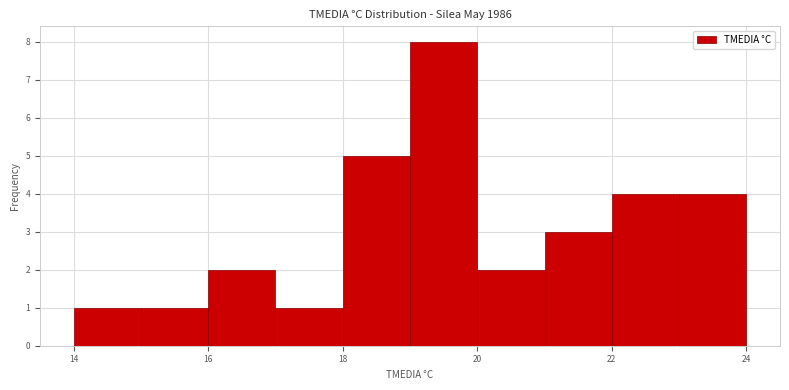

Which range on the x-axis has the tallest bar?

19 to 20